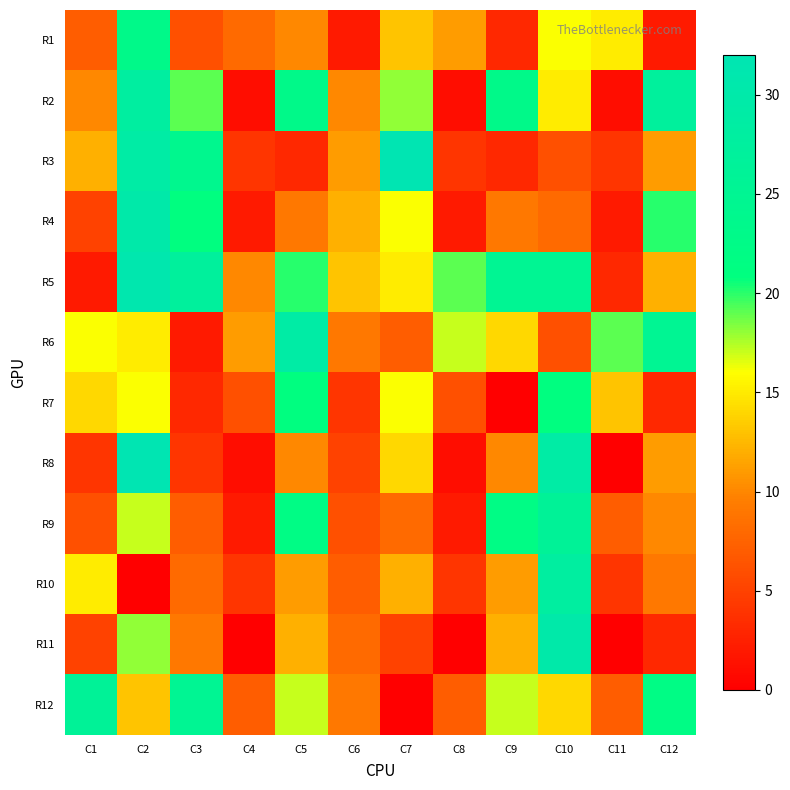

Reading left to right, list all the values displayed in this chart.

R1: C1=7	C2=23	C3=6	C4=8	C5=10	C6=2	C7=13	C8=11	C9=3	C10=16	C11=15	C12=2
R2: C1=10	C2=28	C3=19	C4=1	C5=23	C6=10	C7=18	C8=1	C9=23	C10=15	C11=1	C12=27
R3: C1=12	C2=29	C3=24	C4=4	C5=3	C6=11	C7=32	C8=4	C9=3	C10=6	C11=4	C12=11
R4: C1=5	C2=30	C3=21	C4=2	C5=9	C6=12	C7=16	C8=2	C9=9	C10=8	C11=2	C12=20
R5: C1=2	C2=31	C3=27	C4=10	C5=20	C6=13	C7=15	C8=19	C9=25	C10=25	C11=3	C12=12
R6: C1=16	C2=15	C3=2	C4=11	C5=29	C6=9	C7=7	C8=17	C9=14	C10=6	C11=19	C12=25
R7: C1=14	C2=16	C3=3	C4=6	C5=21	C6=4	C7=16	C8=6	C9=0	C10=21	C11=13	C12=3
R8: C1=4	C2=32	C3=4	C4=1	C5=10	C6=5	C7=14	C8=1	C9=10	C10=29	C11=0	C12=11
R9: C1=6	C2=17	C3=7	C4=2	C5=22	C6=6	C7=8	C8=2	C9=22	C10=26	C11=7	C12=10
R10: C1=15	C2=0	C3=8	C4=4	C5=11	C6=7	C7=12	C8=4	C9=11	C10=28	C11=4	C12=9
R11: C1=5	C2=18	C3=9	C4=0	C5=12	C6=8	C7=5	C8=0	C9=12	C10=30	C11=0	C12=3
R12: C1=26	C2=13	C3=25	C4=7	C5=17	C6=9	C7=0	C8=7	C9=17	C10=14	C11=7	C12=22